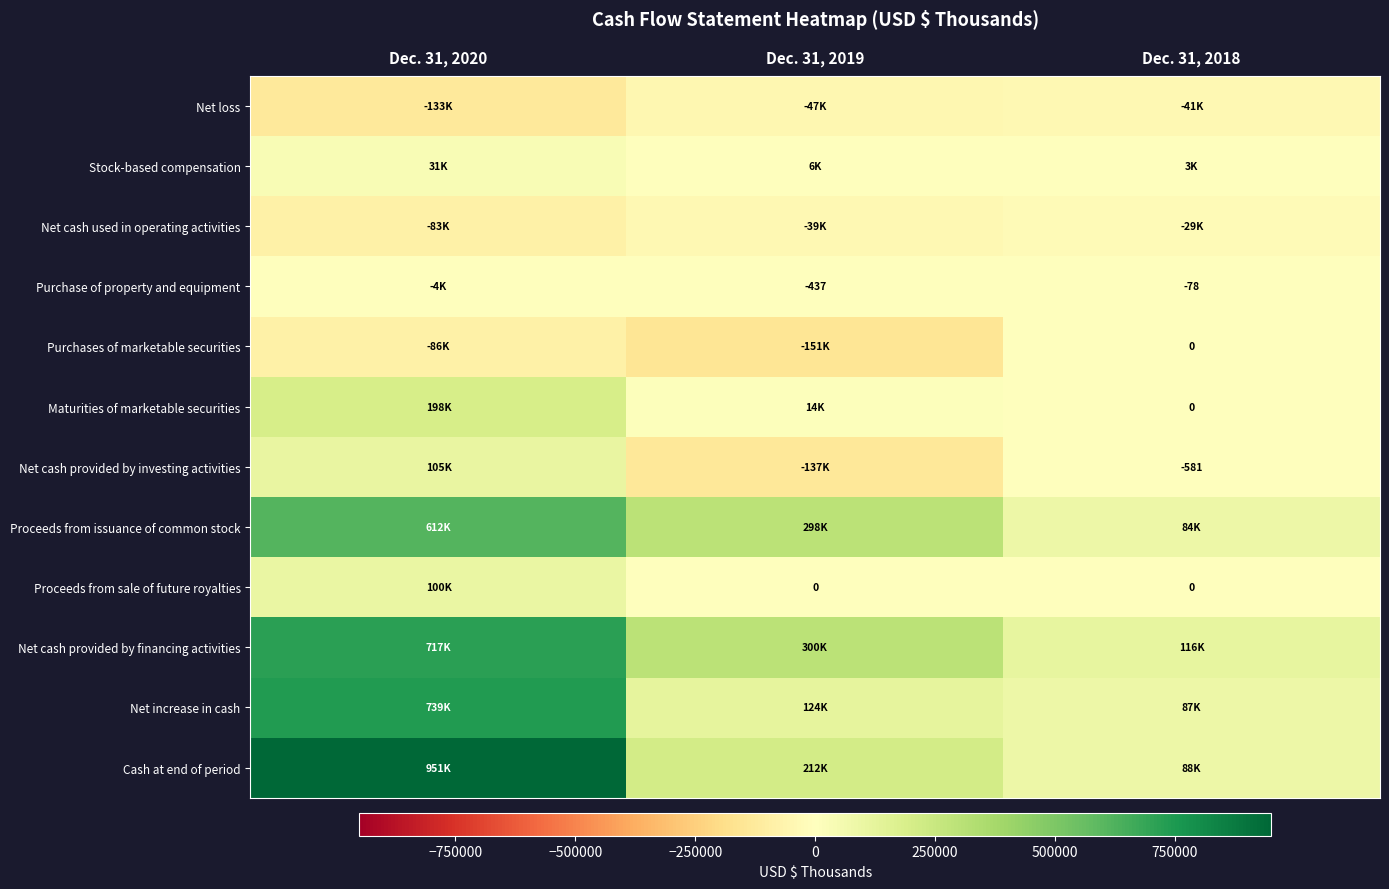

What is the difference between the maximum and second lowest values in the Proceeds from sale of future royalties series?

99643